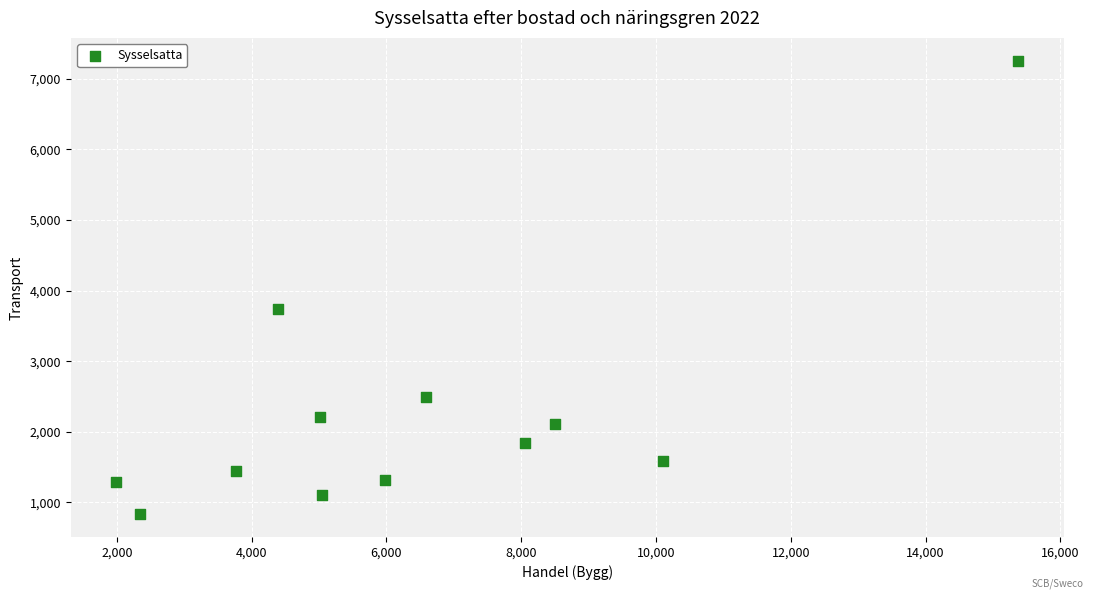

What is the average X value?

6427